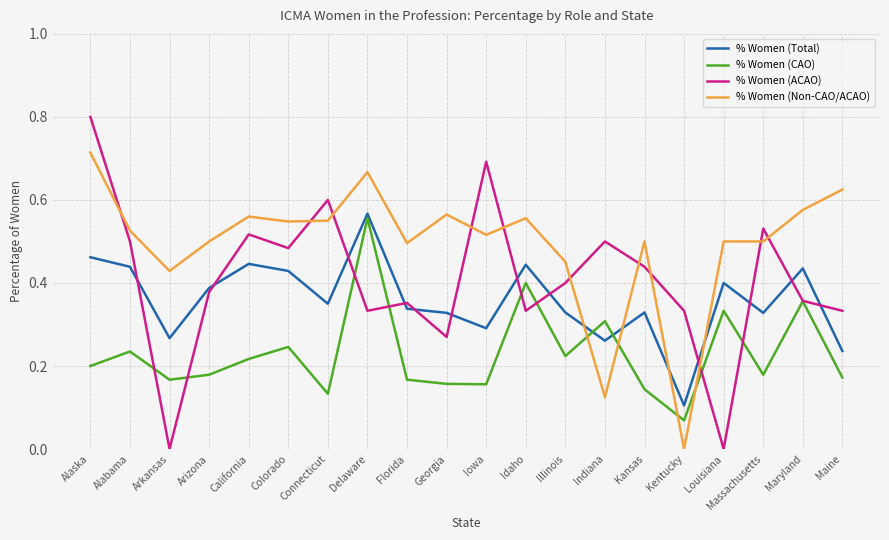

At Arkansas, list the series in order from largest to smallest.

% Women (Non-CAO/ACAO), % Women (Total), % Women (CAO), % Women (ACAO)